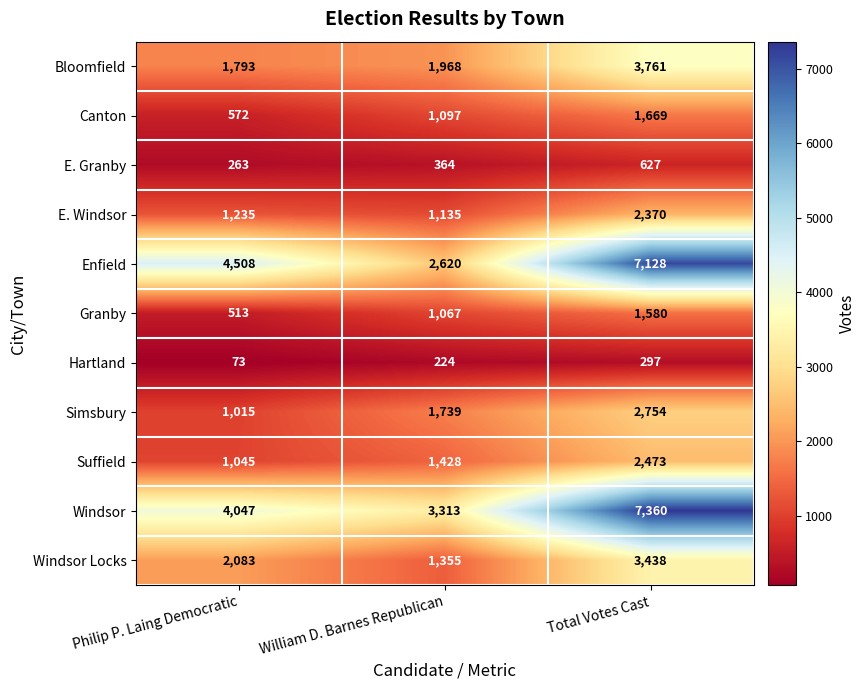

What is the maximum value for Windsor Locks?

3438